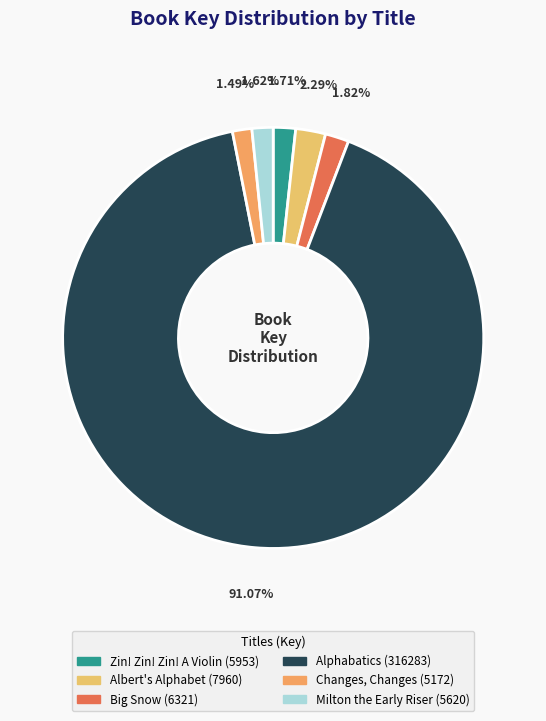

What is the largest slice in the pie chart?

Alphabatics